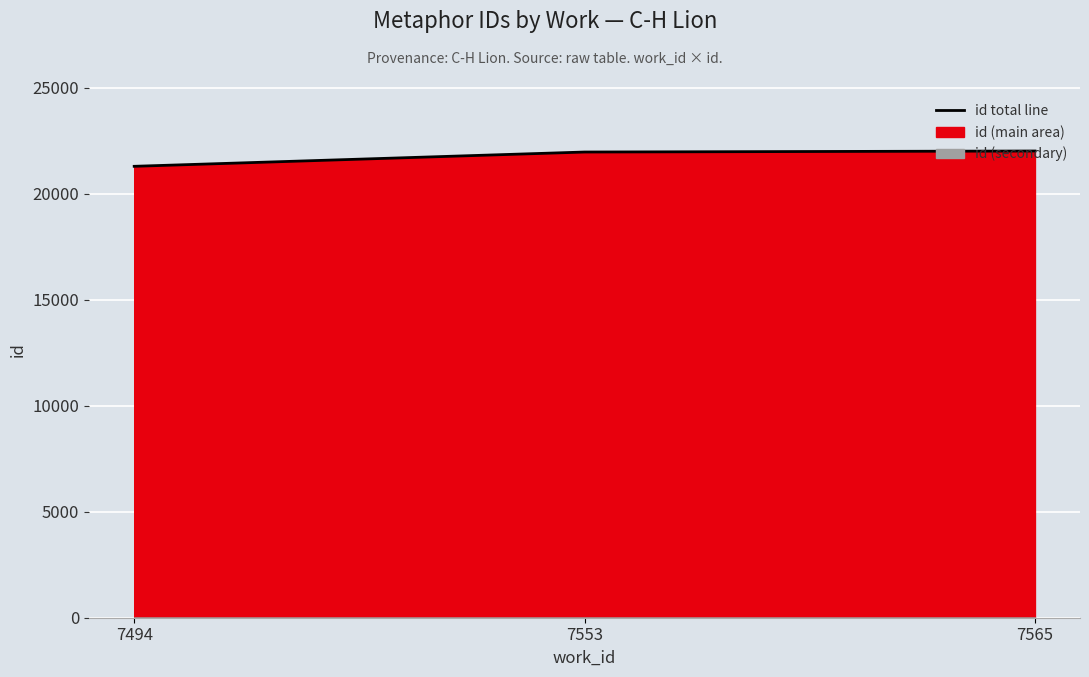

What is the sum of the values at 7494 and 7565?

43310